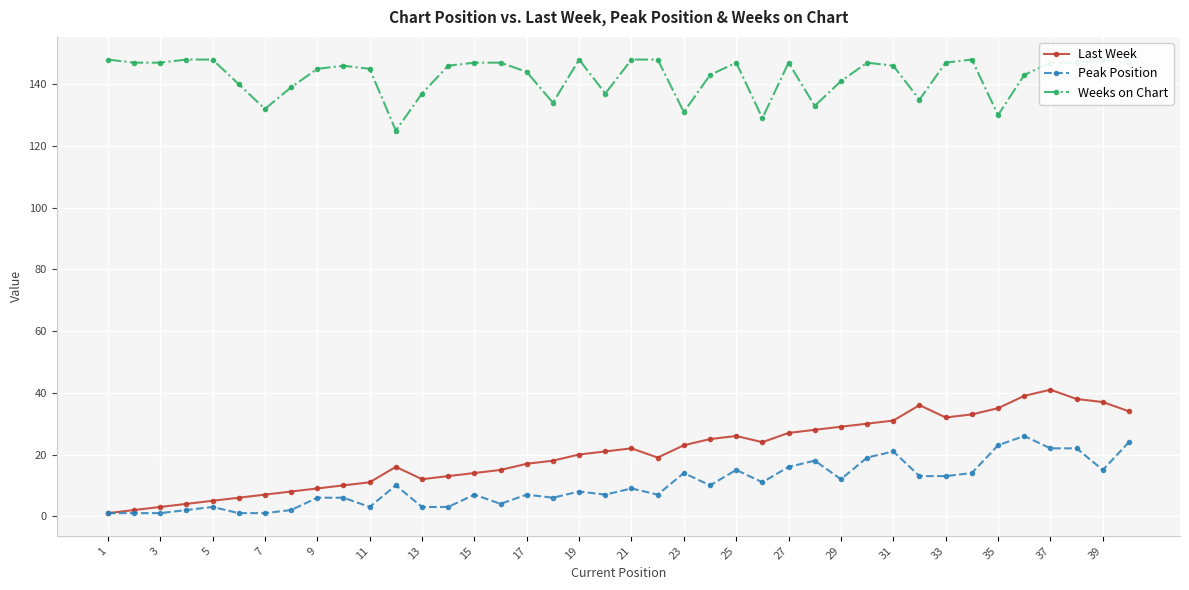

Is it true that Weeks on Chart equals 211 at 29?

False